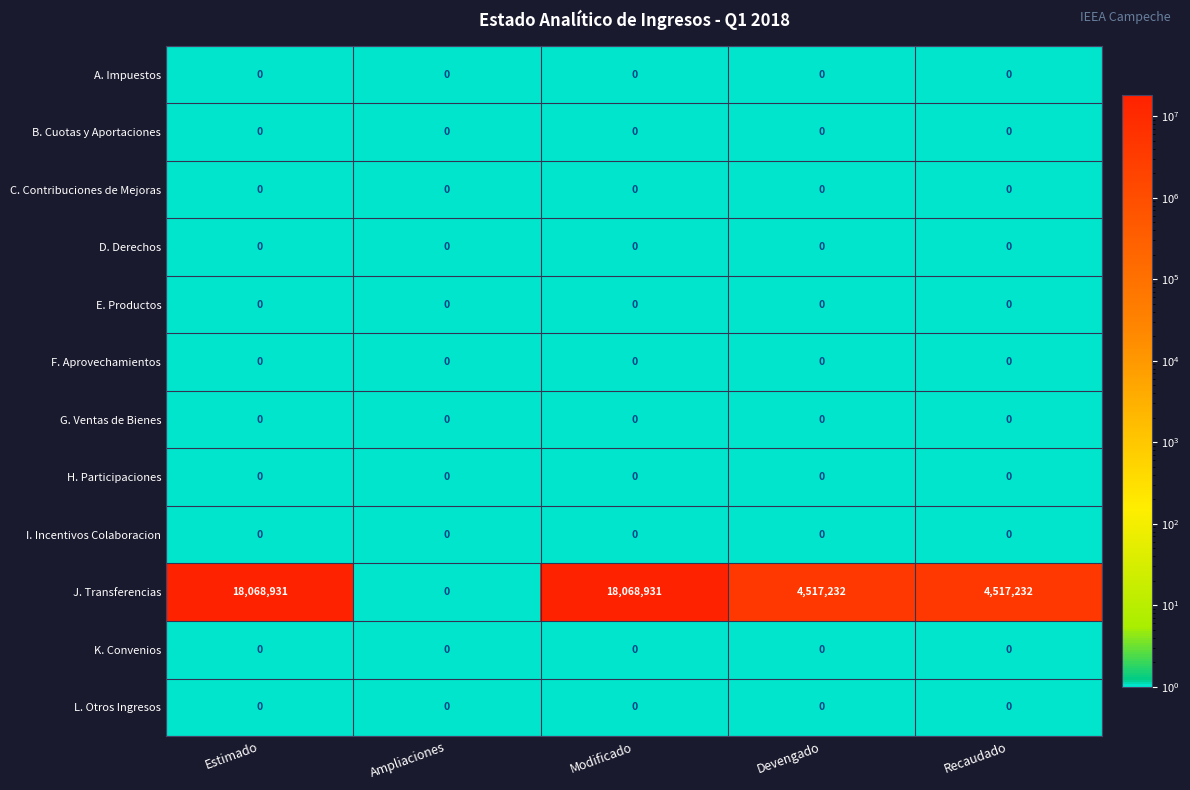

How many distinct data groups are displayed?

12